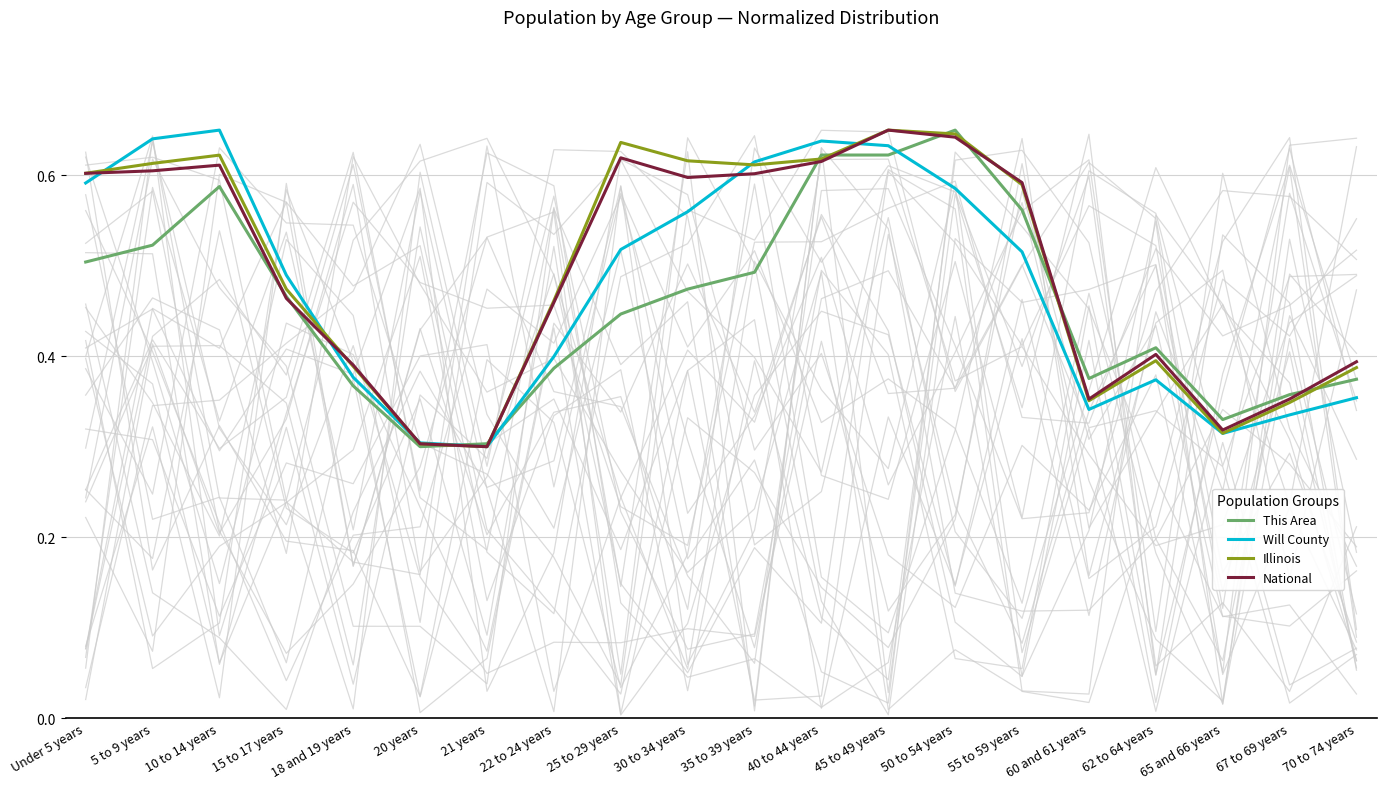

Is the value of Illinois at 20 years greater than the value of Will County at 25 to 29 years?

No